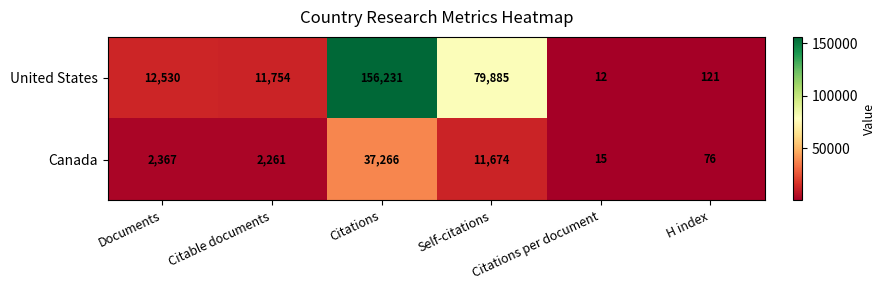

Is it true that United States equals 263411 at Citations?

False